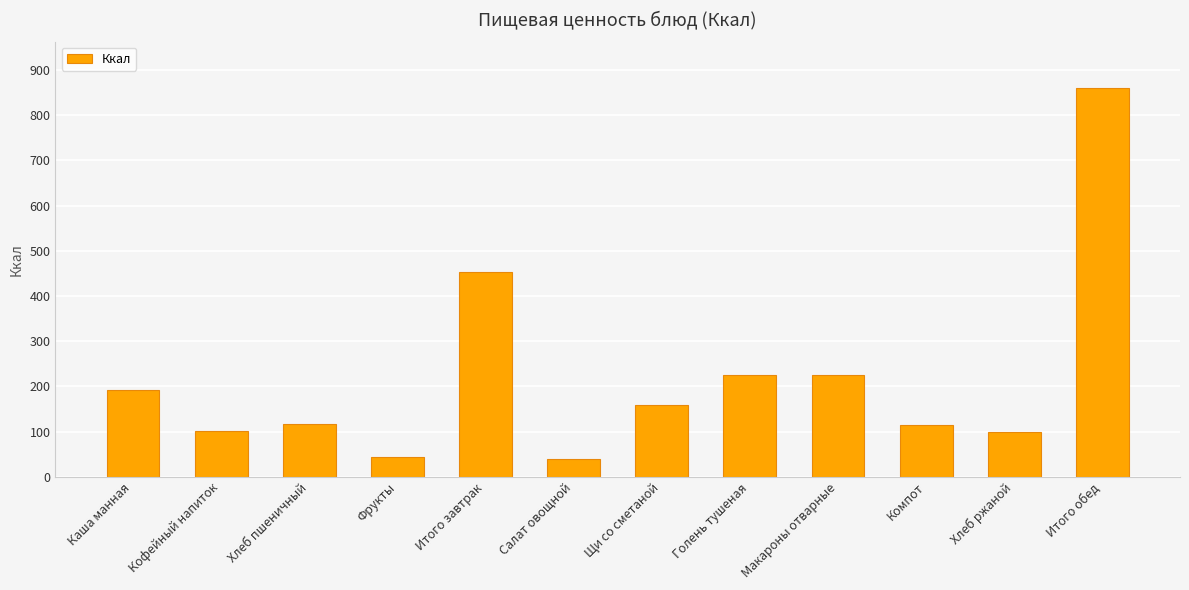

What is the label of the 12th bar from the left?

Итого обед